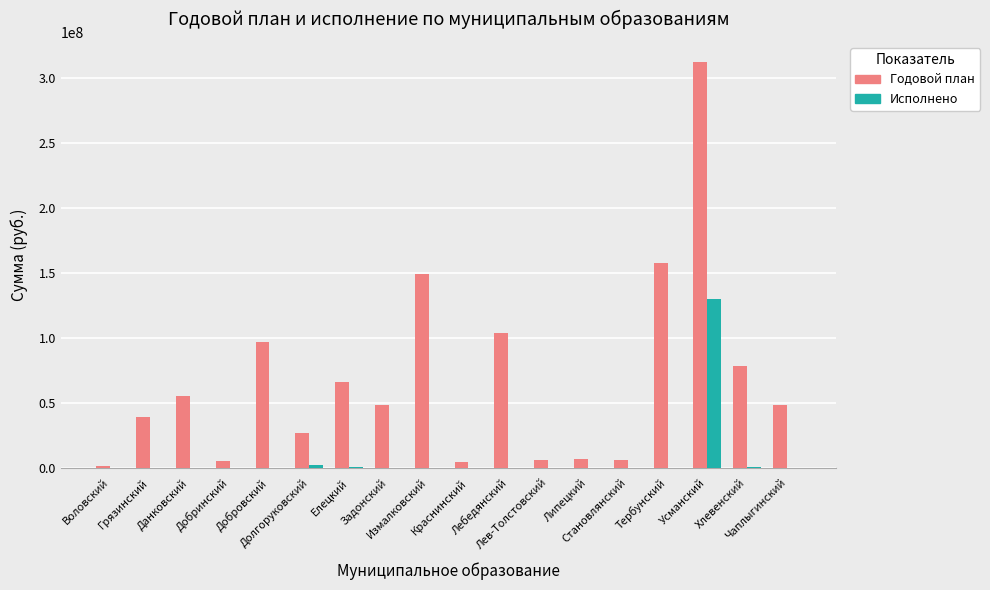

What is the sum of all Исполнено values?

132808578.4